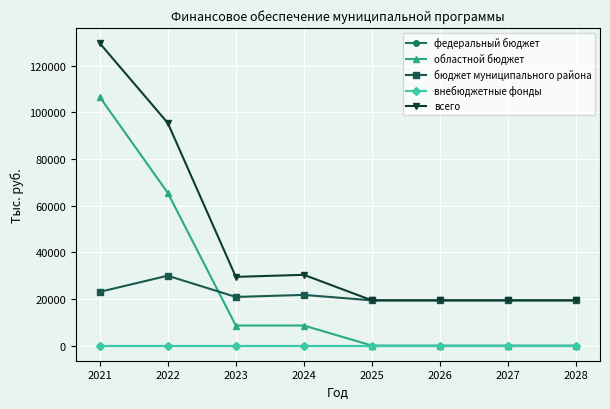

True or false: бюджет муниципального района and всего intersect in this chart.

False